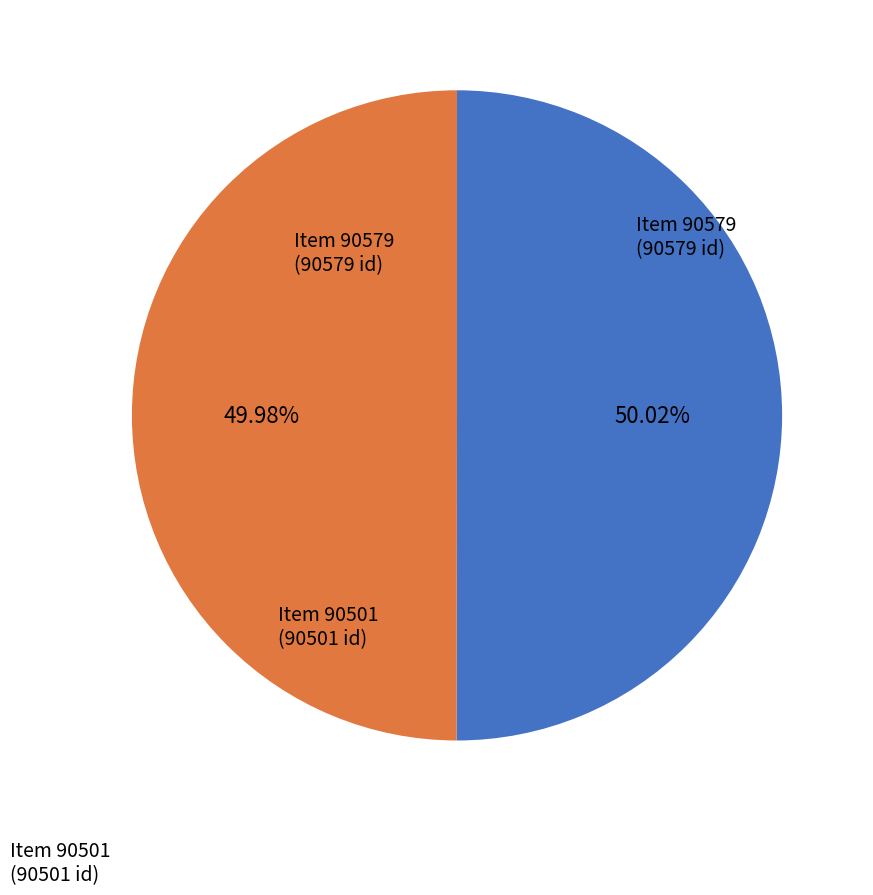

To the nearest percent, what is the average slice percentage?

50%